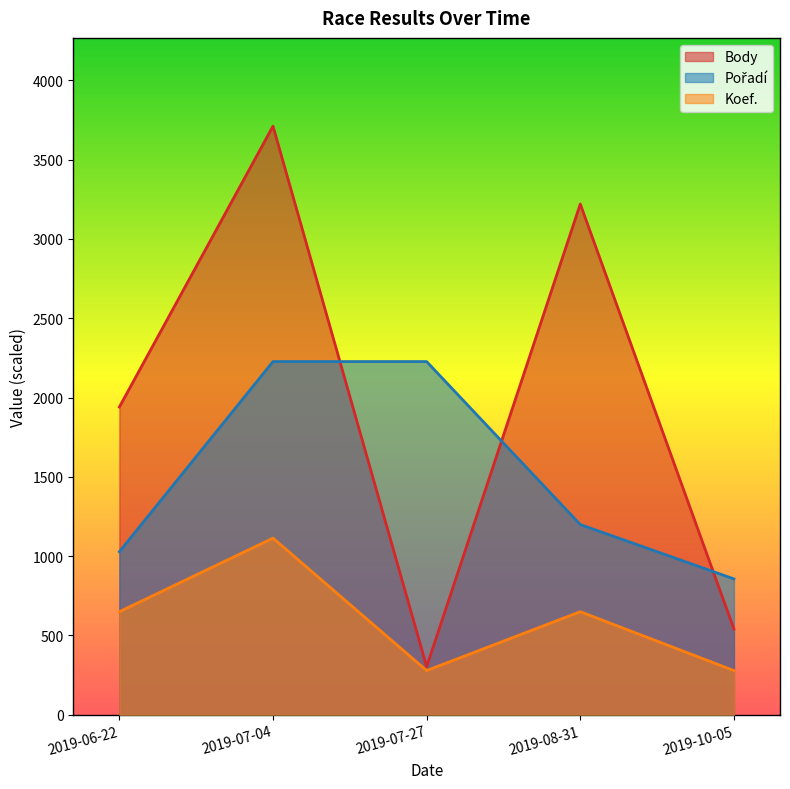

How many values in the Koef. series exceed 649?

3